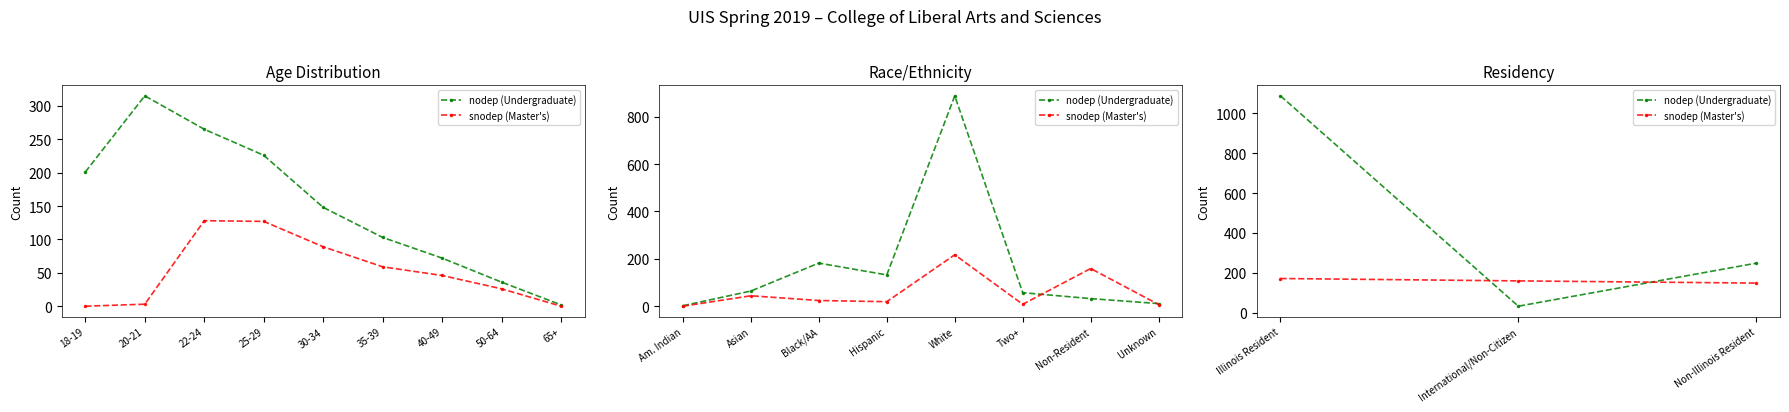

Is the value of nodep (Undergraduate) at Non-Illinois Resident greater than the value of snodep (Master's) at Illinois Resident?

Yes